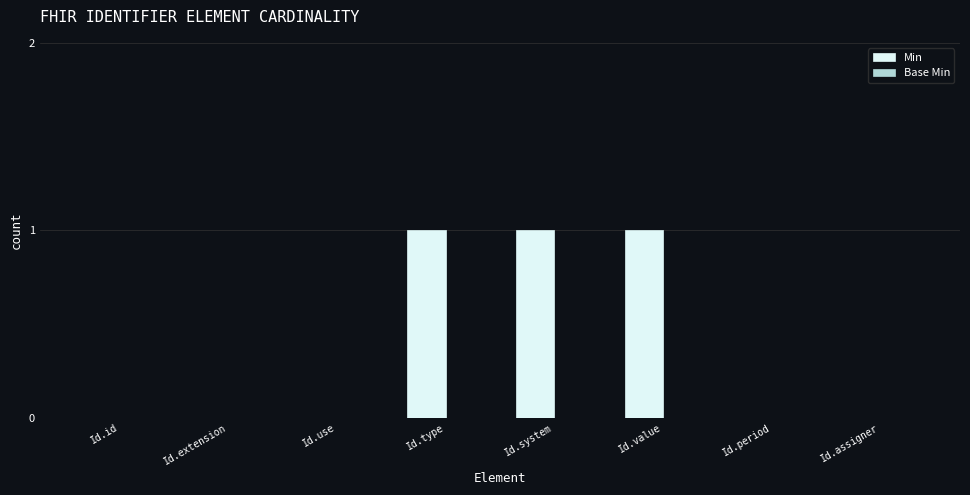

Are the bars horizontal?

No